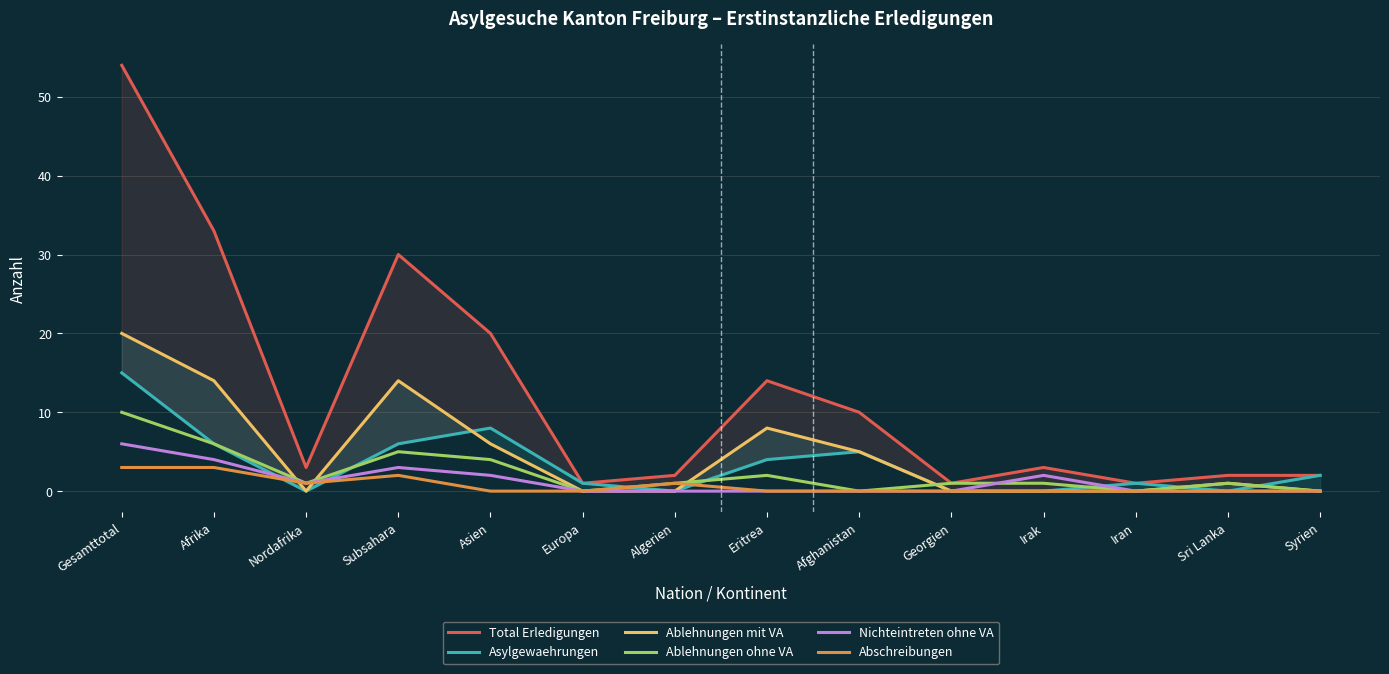

At which category is the sum across all series the highest?

Gesamttotal